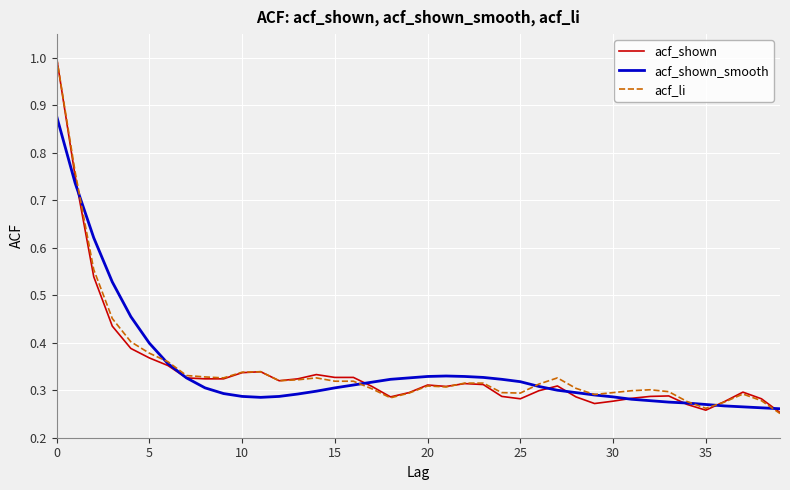

What are all the series names shown in the legend?

acf_shown, acf_shown_smooth, acf_li